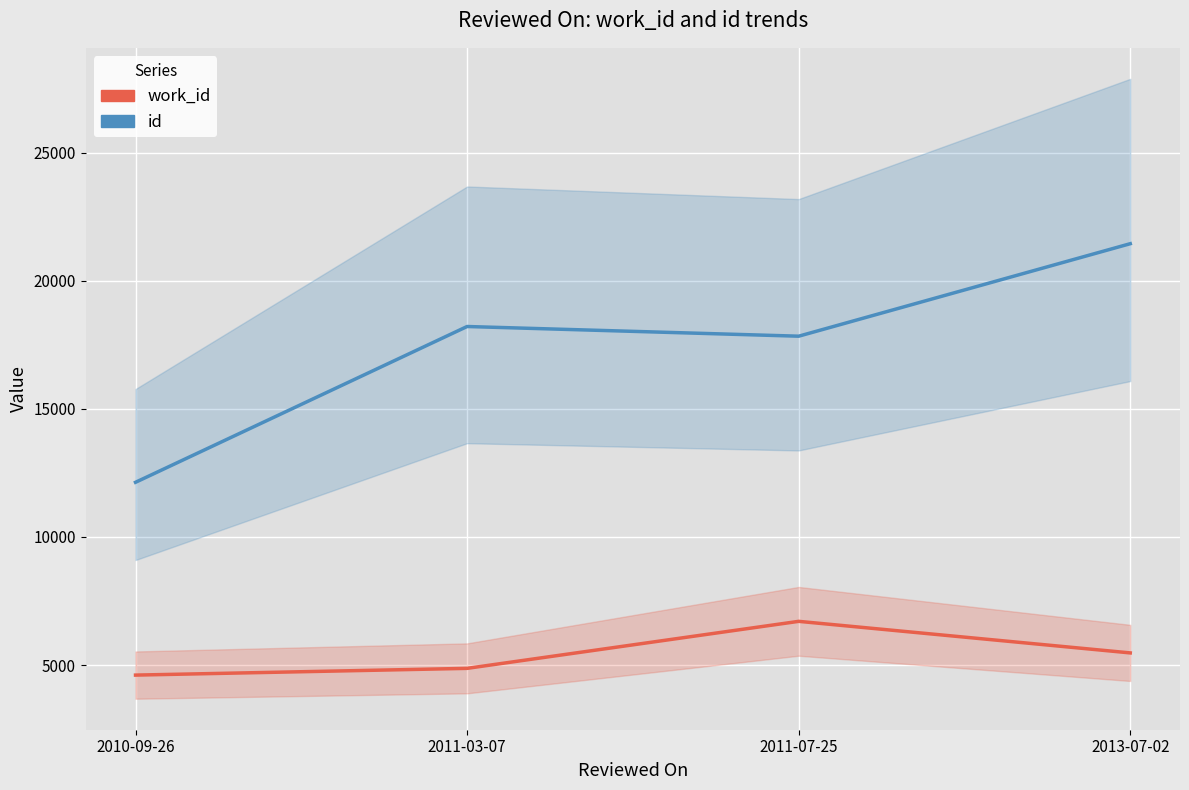

What is the greatest value displayed?

21446